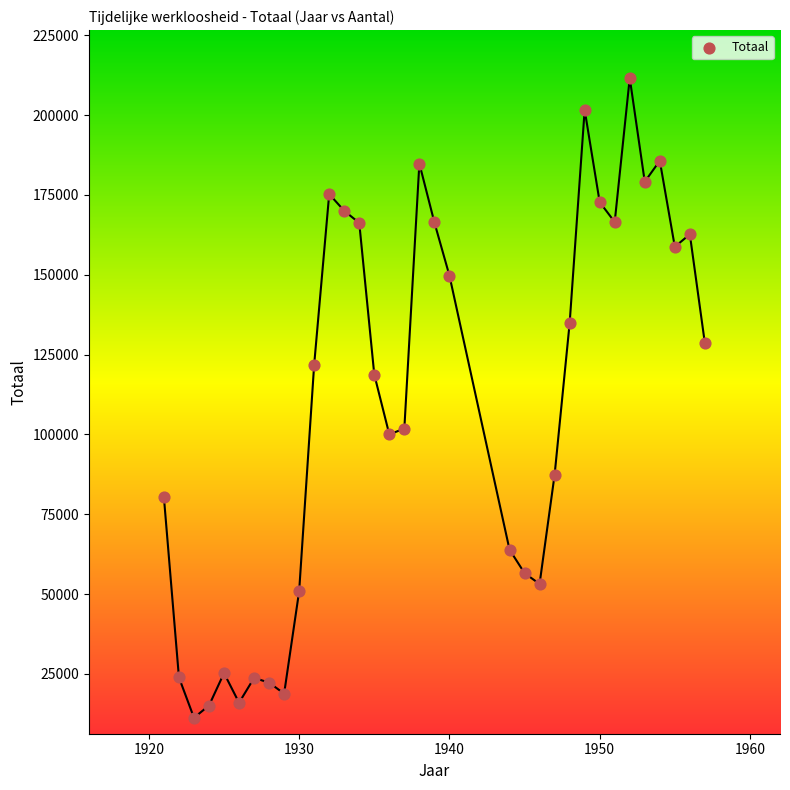

What Y value in the scatter plot is closest to 111453?

118754.1